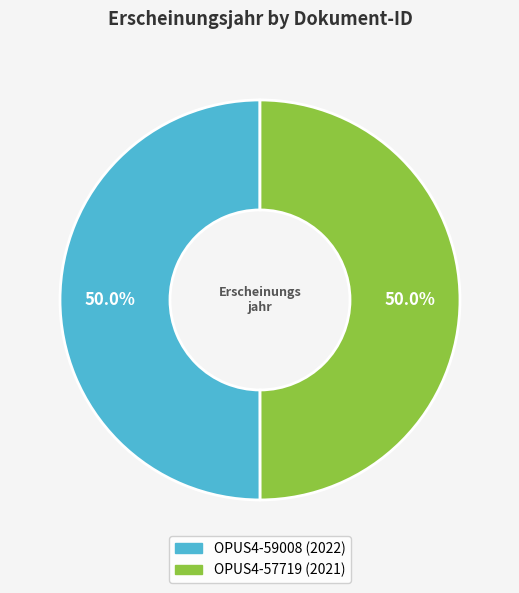

Is it true that OPUS4-57719 is 50% of the pie?

True